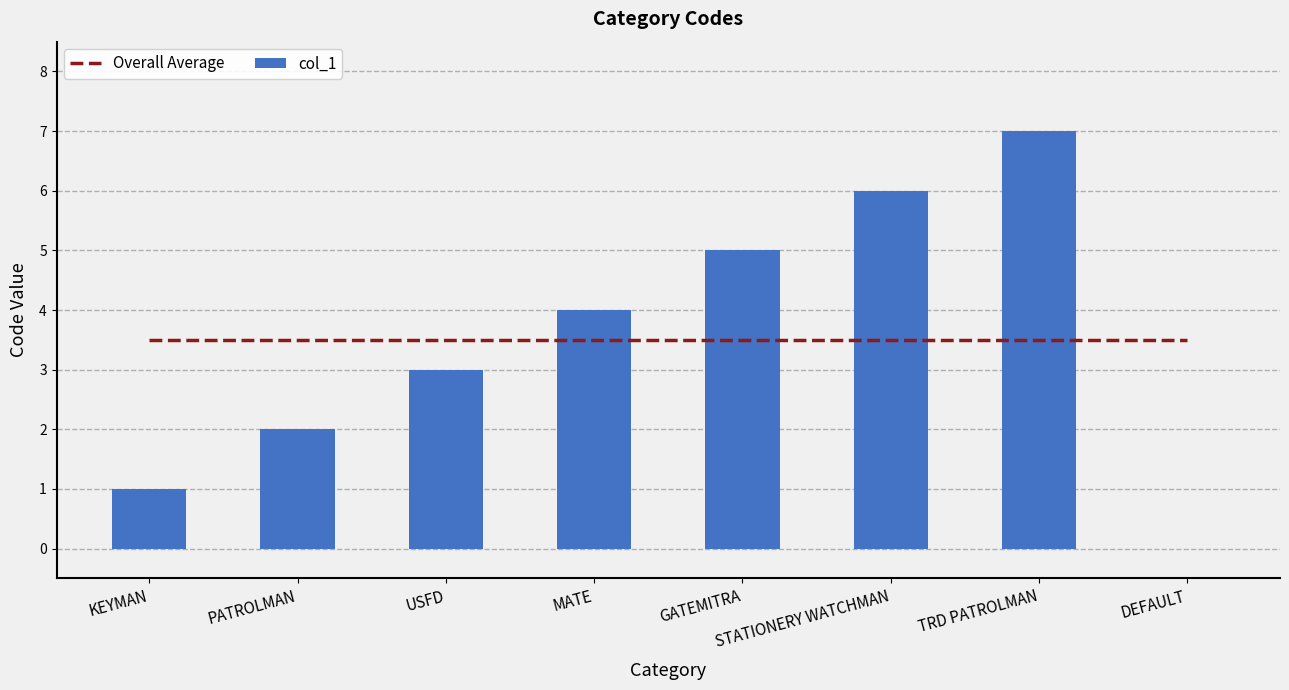

What is the difference between the highest and lowest values at DEFAULT?

3.5